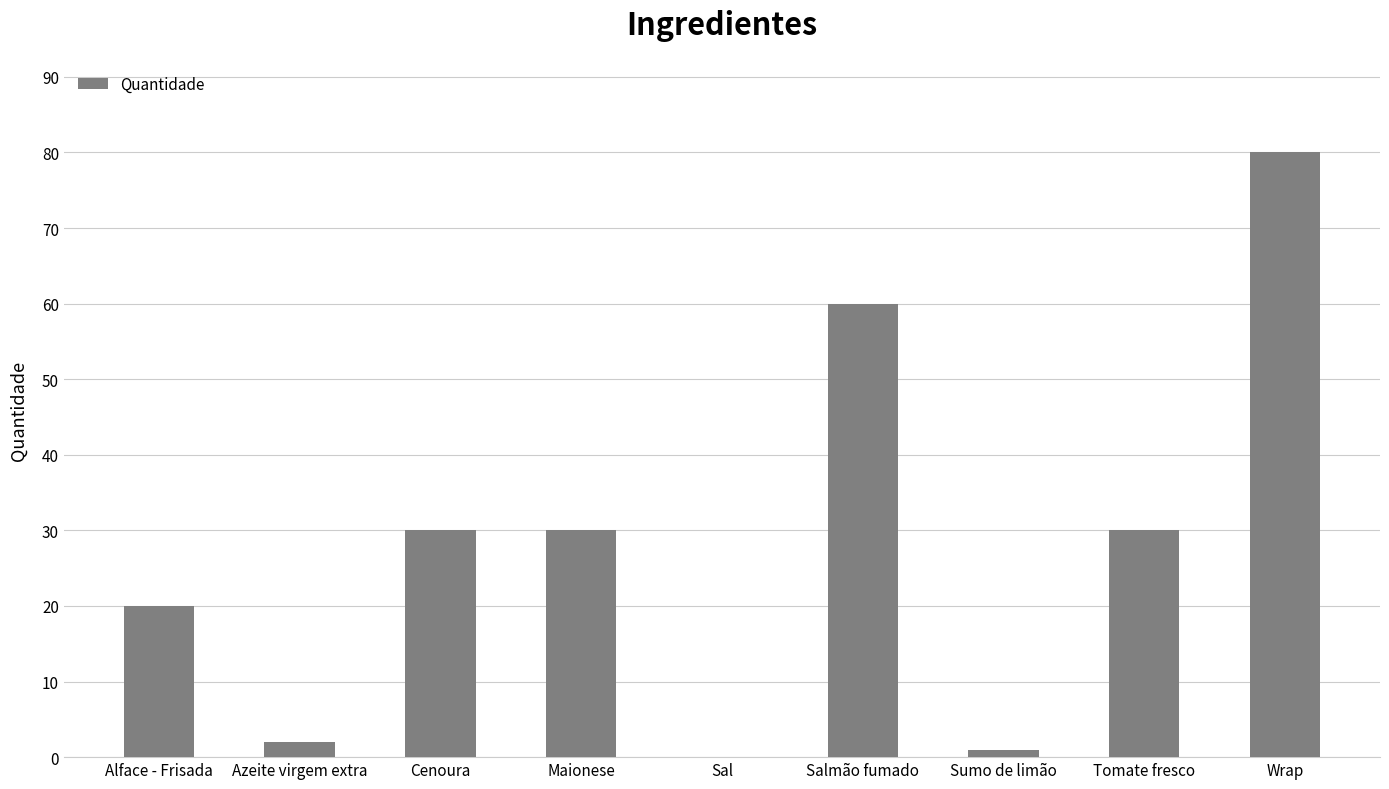

At which category does the chart reach its peak across all series?

Wrap